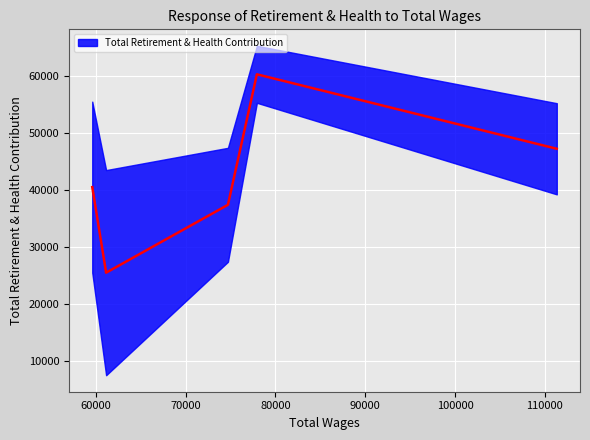

What is the value of the 1st point from the left?

40508